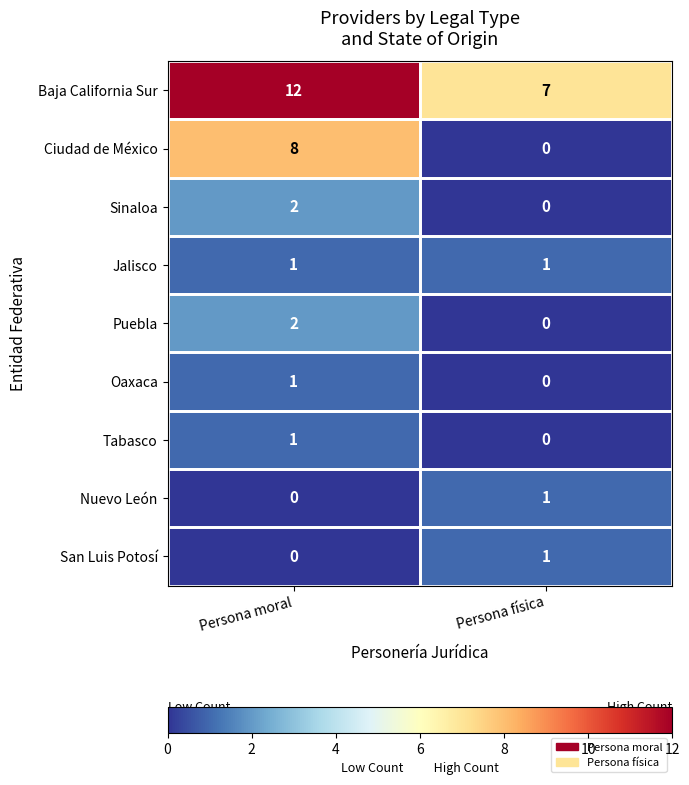

The value of San Luis Potosí at Persona moral is 0. True or false?

True